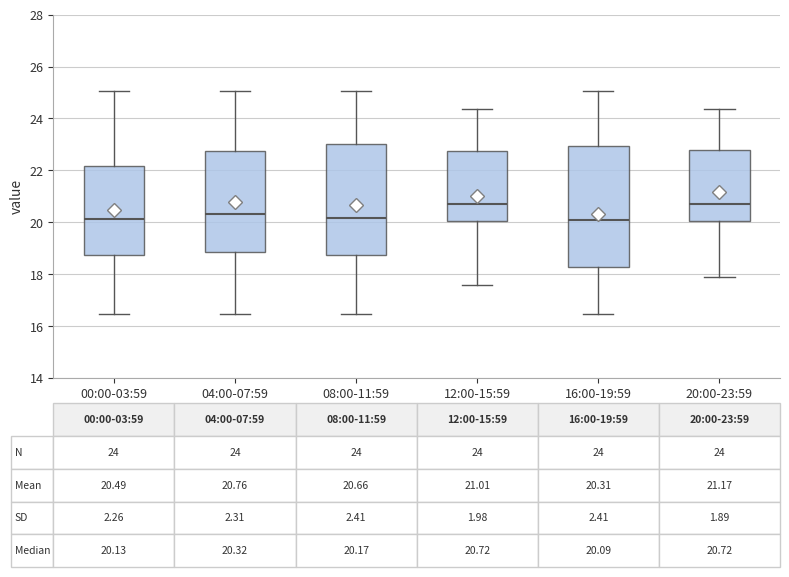

Which box is the tallest, from its lower edge to its upper edge?

16:00-19:59